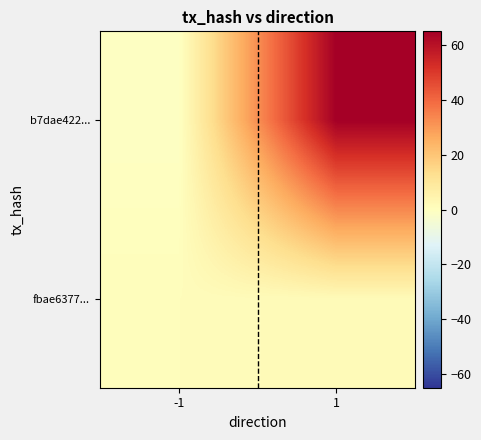

At -1, list the series in order from smallest to largest.

b7dae422..., fbae6377...